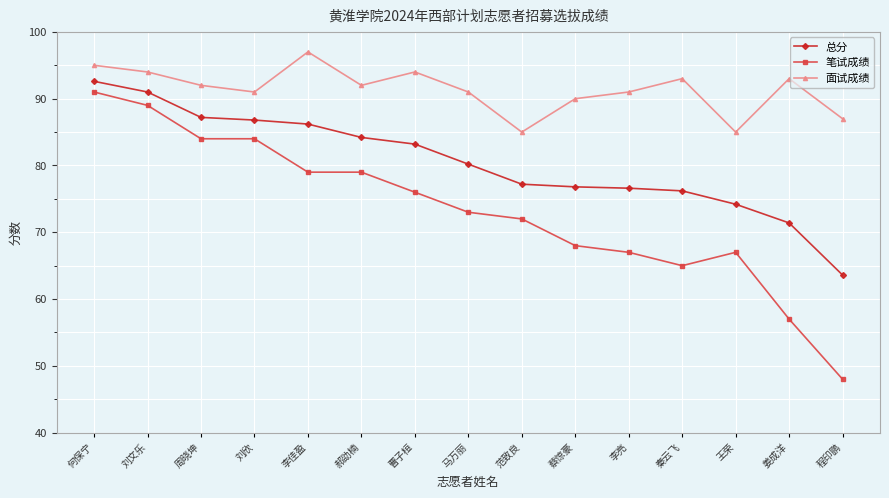

True or false: 面试成绩 and 总分 intersect in this chart.

False